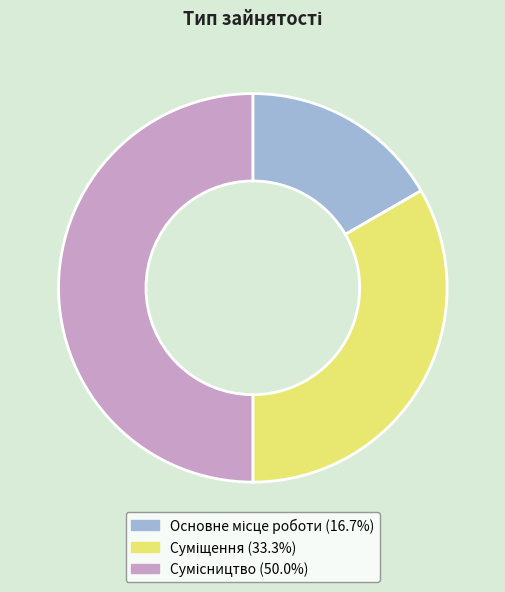

What is the change in value from Суміщення to Сумісництво?

+1